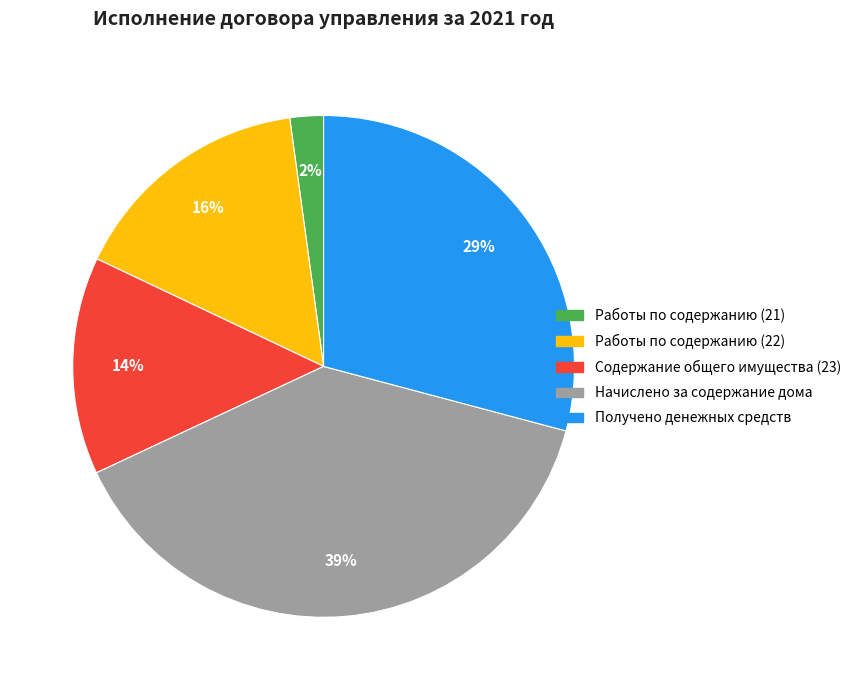

How many slices are in this pie chart?

5